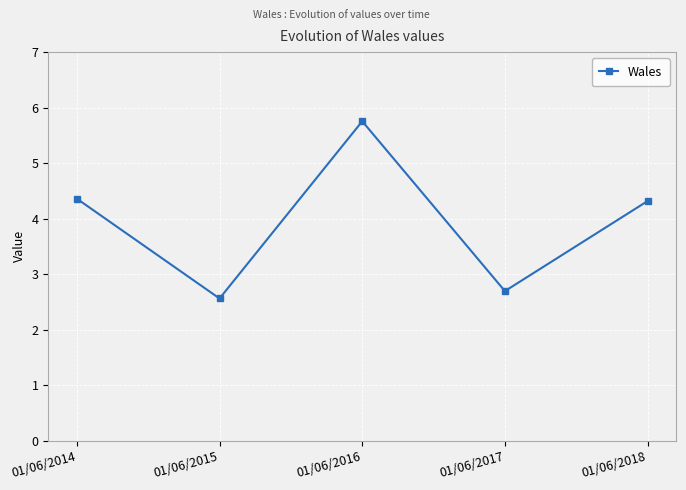

True or false: the data shows 2.7 at 01/06/2017.

True